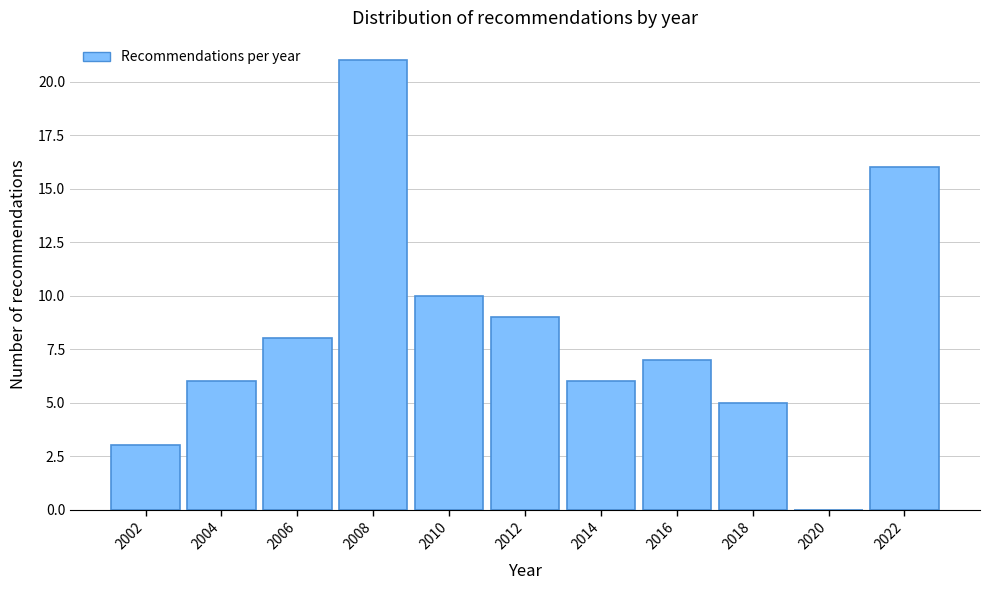

Reading right to left, list all the values displayed in this chart.

2022=16	2020=0	2018=5	2016=7	2014=6	2012=9	2010=10	2008=21	2006=8	2004=6	2002=3